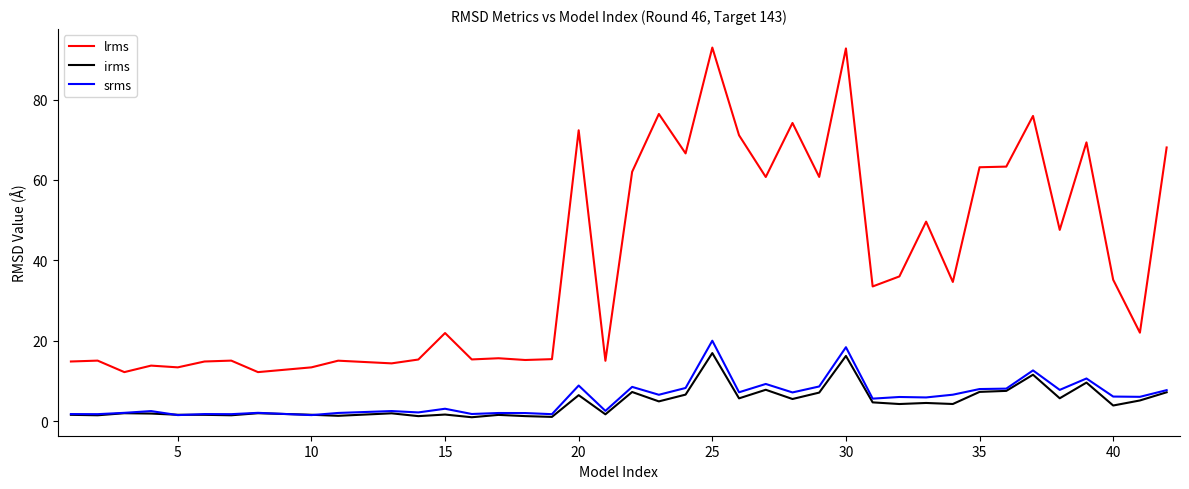

Which series has the largest total across all categories?

lrms